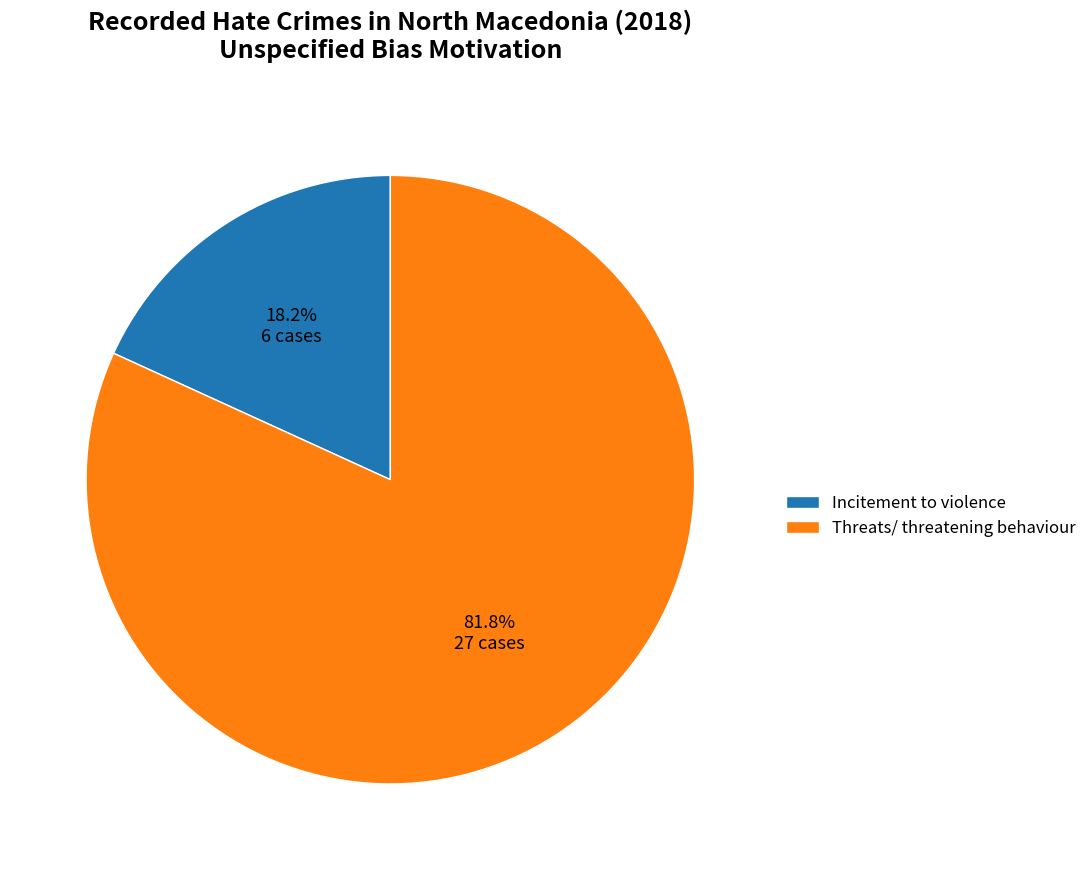

Which slice represents more than half of the pie?

Threats/ threatening behaviour